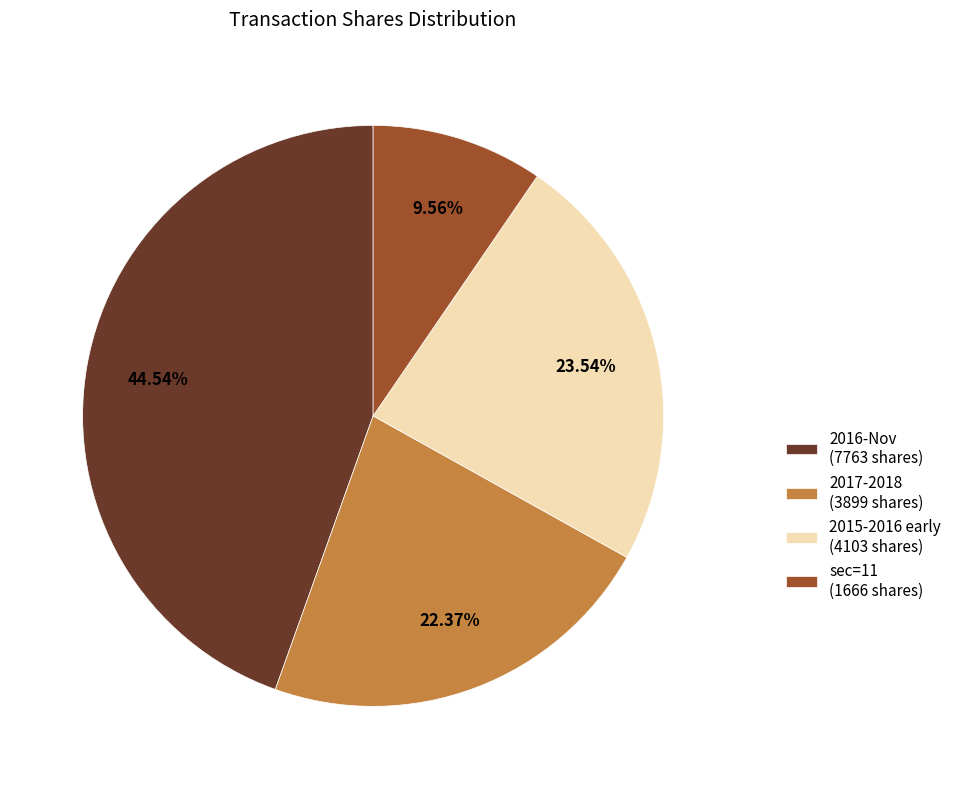

Does 2017-2018 (3899 shares) represent more than half of the total?

No